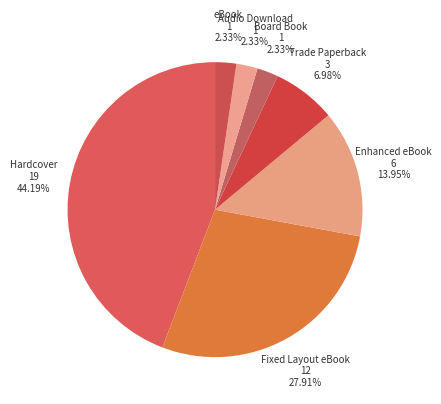

Which category has the biggest portion of the pie?

Hardcover